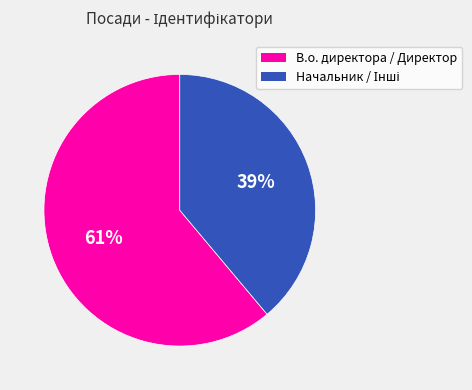

To the nearest percent, what is the average slice percentage?

50%